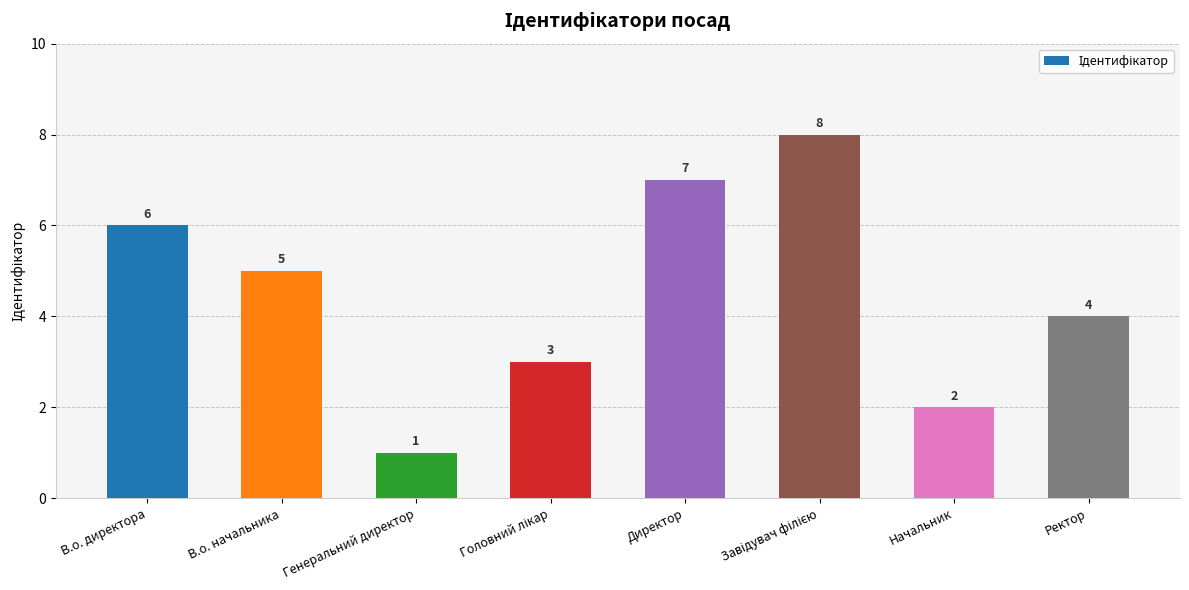

What is the approximate value at В.о. начальника?

5